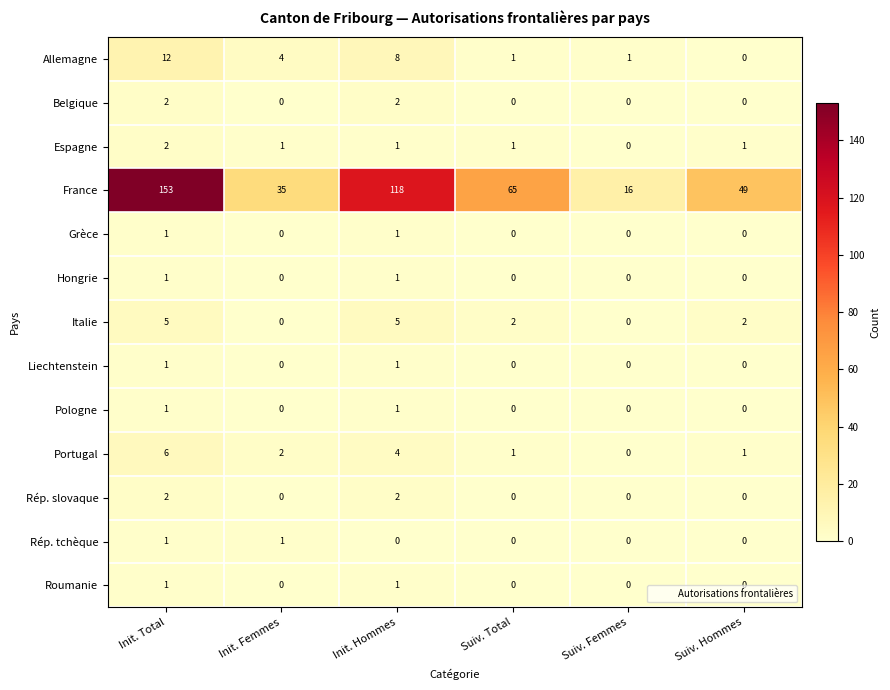

What is the greatest value displayed?

153